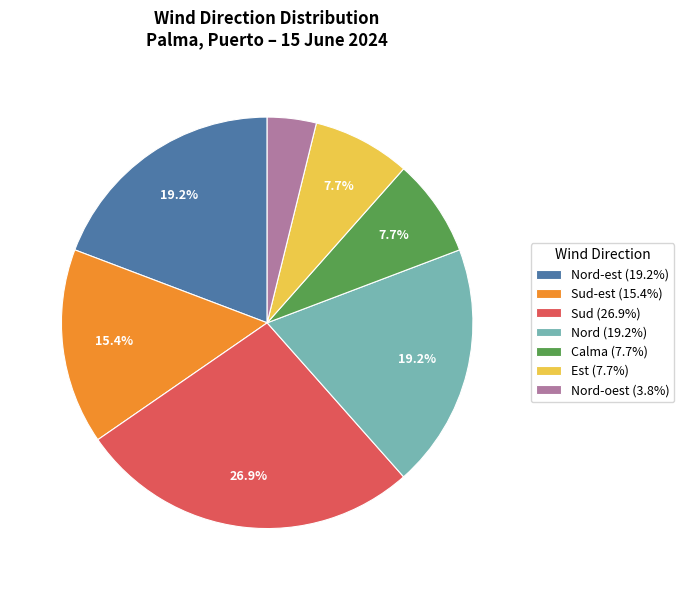

Is there a majority slice in this chart?

No